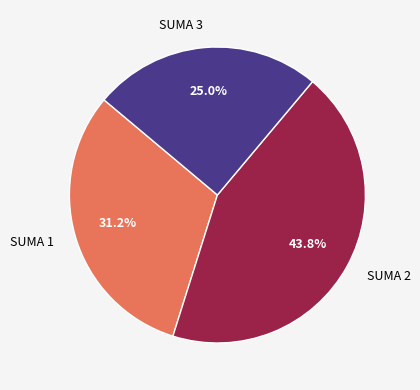

True or false: SUMA 2 accounts for 37% of the total.

False